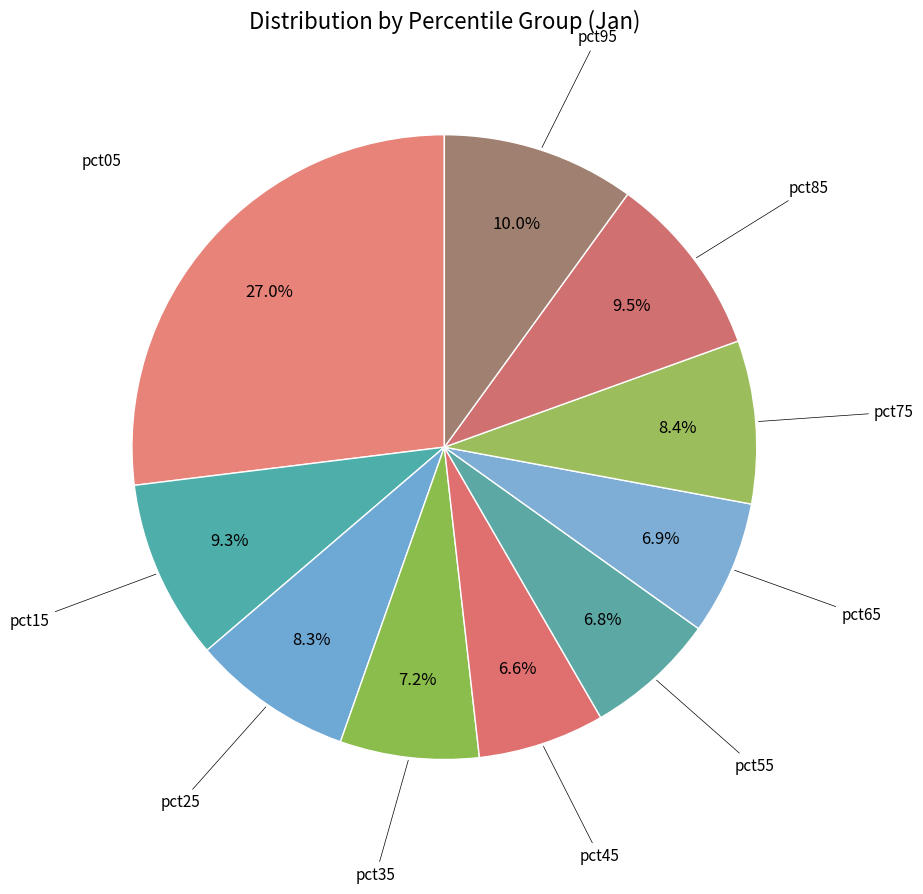

Does any single category account for the majority?

No